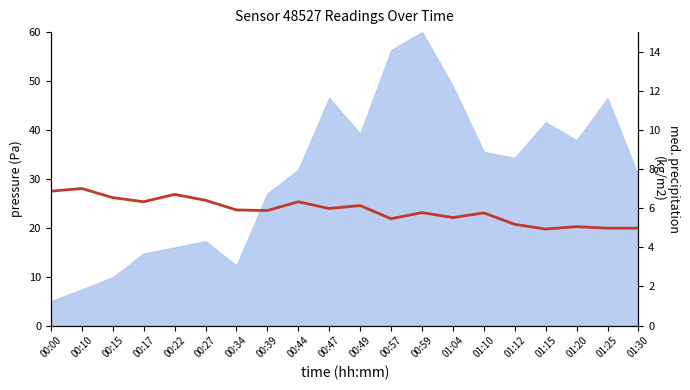

What position from the right is 01:25?

2